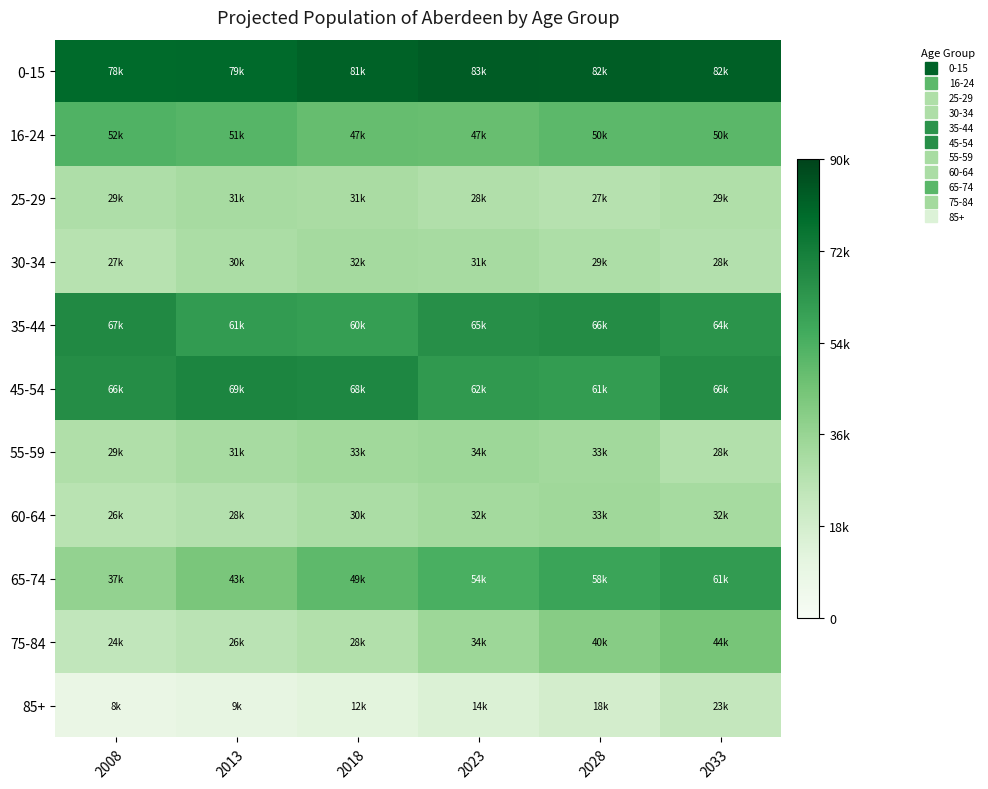

Reading right to left, what are all the values shown in this chart?

0-15: 2033=0.9	2028=0.9	2023=0.9	2018=0.9	2013=0.9	2008=0.9
16-24: 2033=0.6	2028=0.6	2023=0.5	2018=0.5	2013=0.6	2008=0.6
25-29: 2033=0.3	2028=0.3	2023=0.3	2018=0.3	2013=0.4	2008=0.3
30-34: 2033=0.3	2028=0.3	2023=0.4	2018=0.4	2013=0.3	2008=0.3
35-44: 2033=0.7	2028=0.7	2023=0.7	2018=0.7	2013=0.7	2008=0.8
45-54: 2033=0.7	2028=0.7	2023=0.7	2018=0.8	2013=0.8	2008=0.7
55-59: 2033=0.3	2028=0.4	2023=0.4	2018=0.4	2013=0.4	2008=0.3
60-64: 2033=0.4	2028=0.4	2023=0.4	2018=0.3	2013=0.3	2008=0.3
65-74: 2033=0.7	2028=0.7	2023=0.6	2018=0.6	2013=0.5	2008=0.4
75-84: 2033=0.5	2028=0.4	2023=0.4	2018=0.3	2013=0.3	2008=0.3
85+: 2033=0.3	2028=0.2	2023=0.2	2018=0.1	2013=0.1	2008=0.1